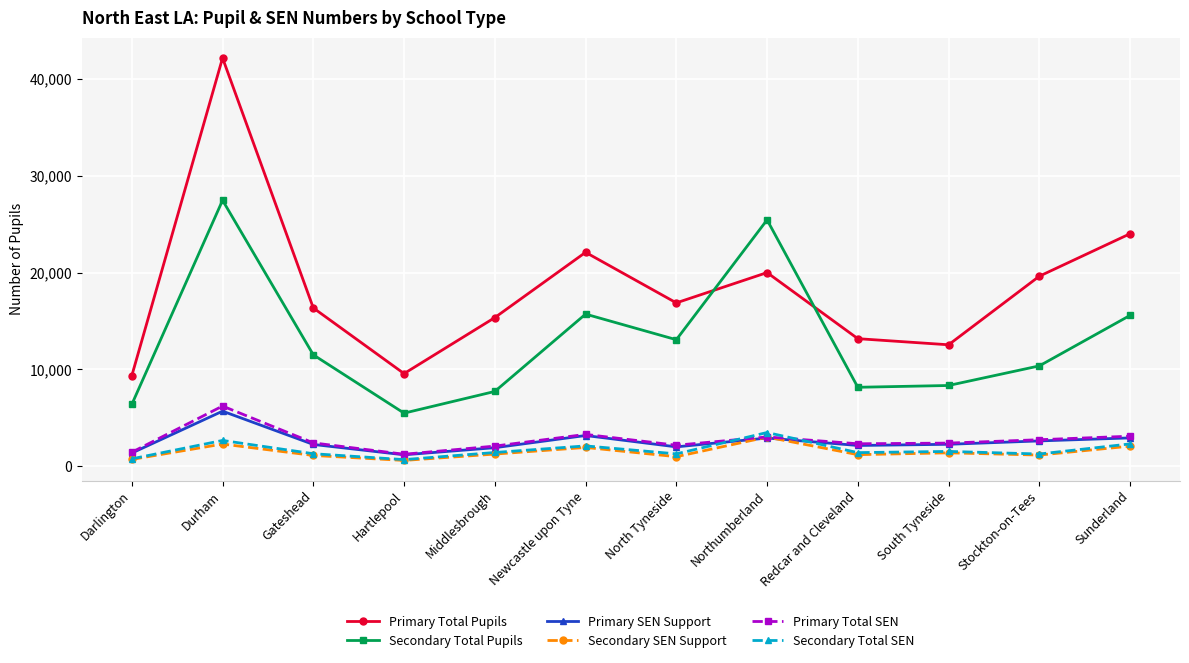

What is the label of the 2nd point from the left?

Durham